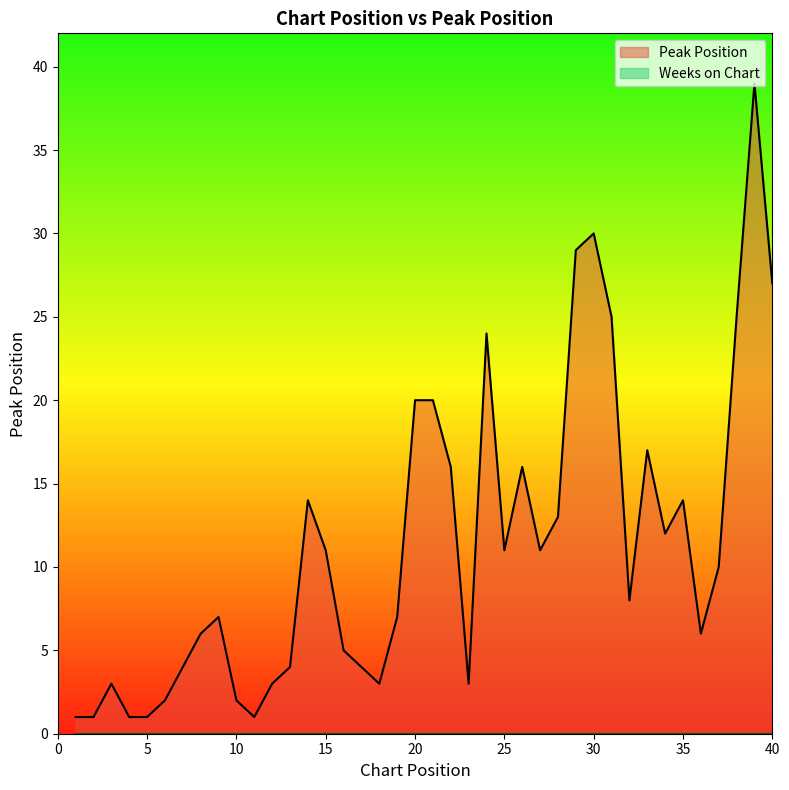

Rank the categories by value from highest to lowest.

39, 30, 29, 40, 31, 38, 24, 20, 21, 33, 22, 26, 14, 35, 28, 34, 15, 25, 27, 37, 32, 9, 19, 8, 36, 16, 7, 13, 17, 3, 12, 18, 23, 6, 10, 1, 2, 4, 5, 11